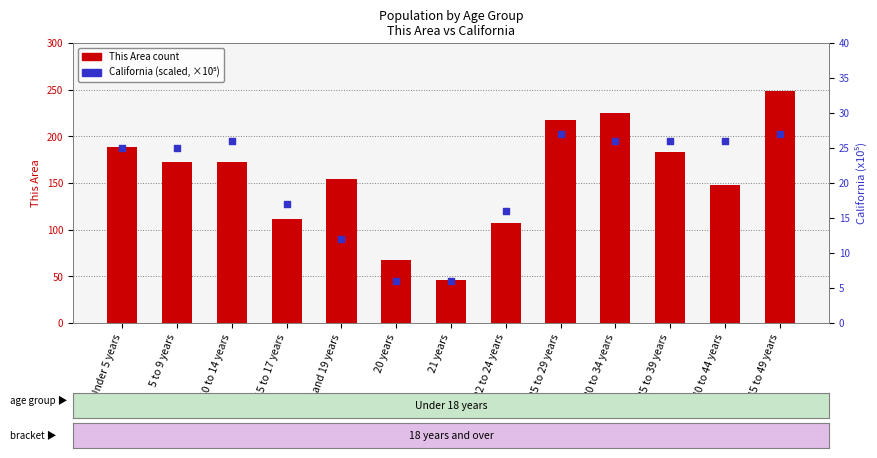

At how many categories does at least one series exceed 199?

3